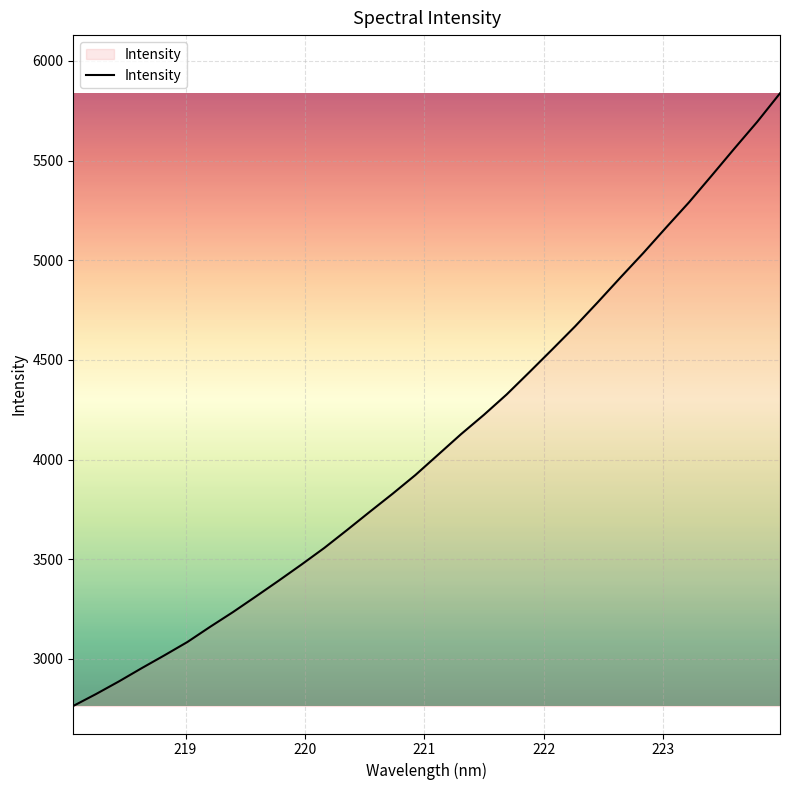

What is the maximum value shown in the chart?

5837.1